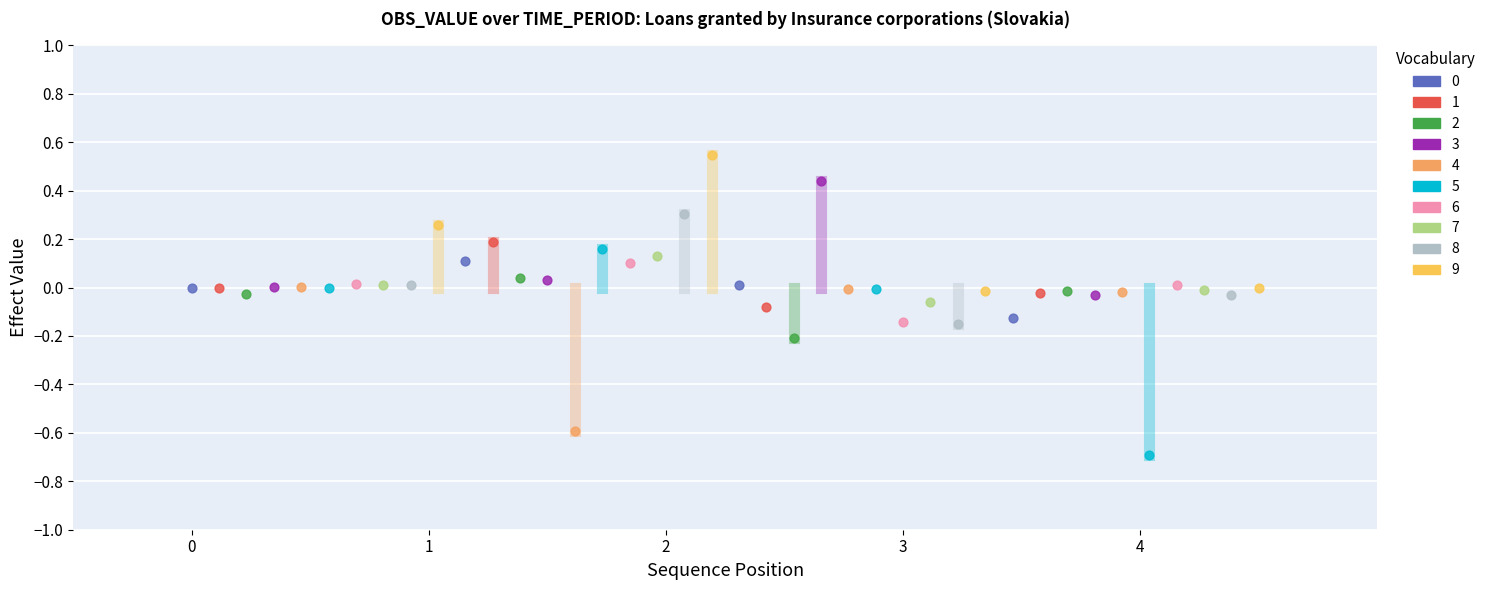

Which series contains the highest Y value?

9